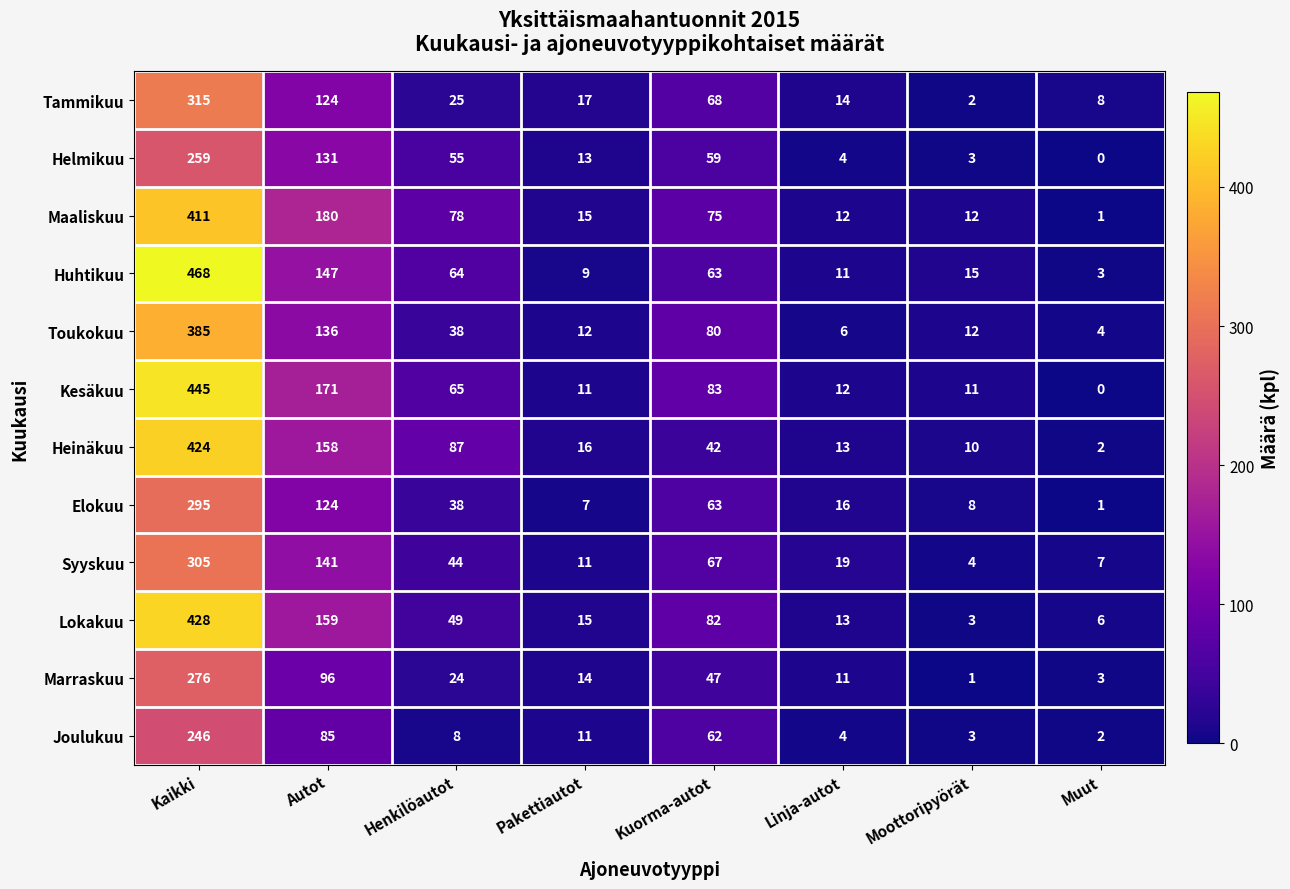

Read the Huhtikuu value at Henkilöautot.

64